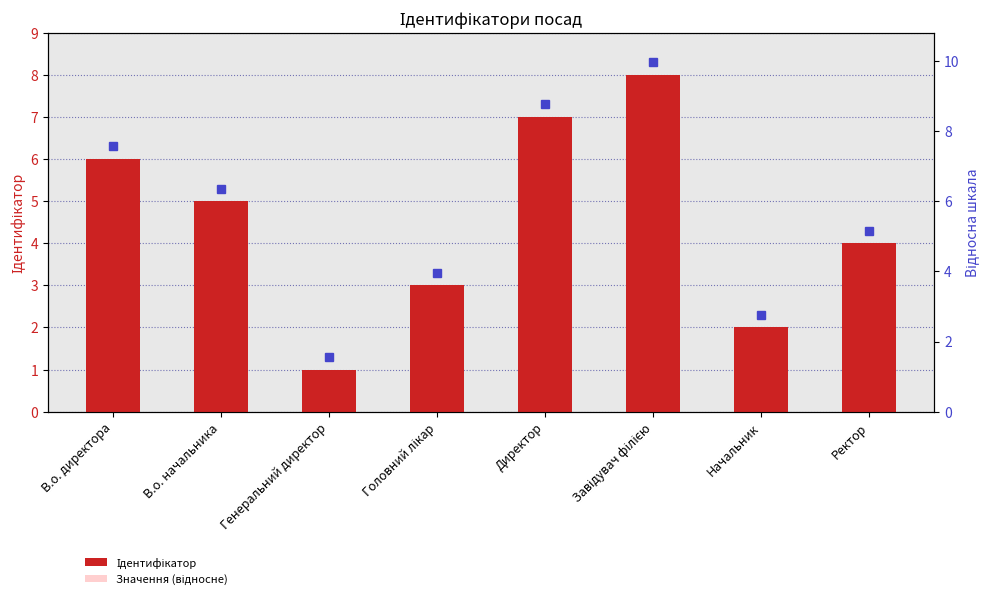

What is the average value of the Ідентифікатор series?

4.5